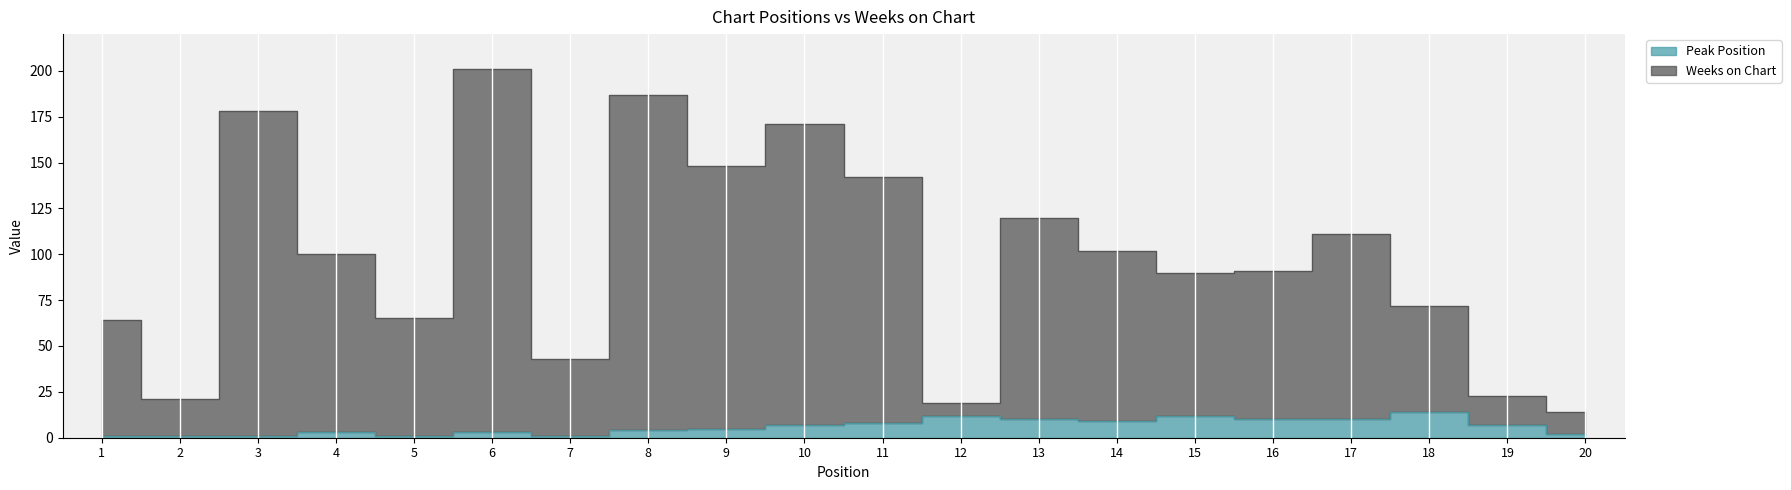

True or false: Weeks on Chart and Peak Position cross at least once.

False